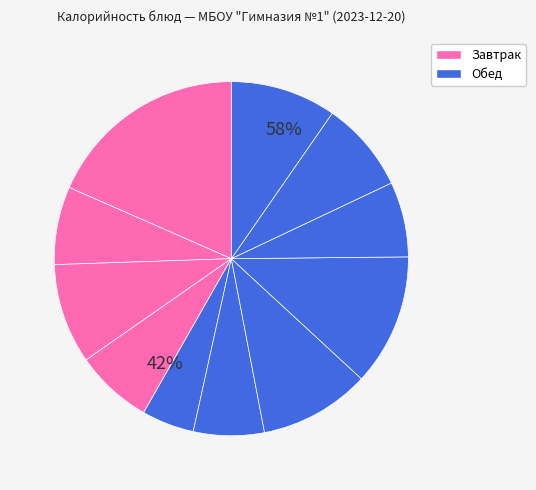

To the nearest percent, what is the difference between the largest and smallest slice percentages?

14%